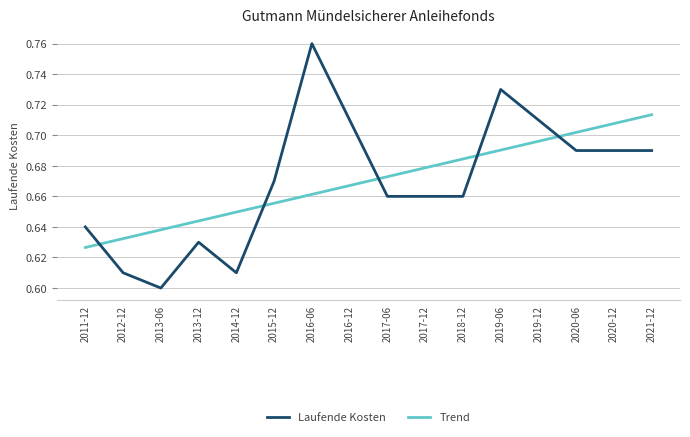

True or false: Laufende Kosten and Trend cross at least once.

True